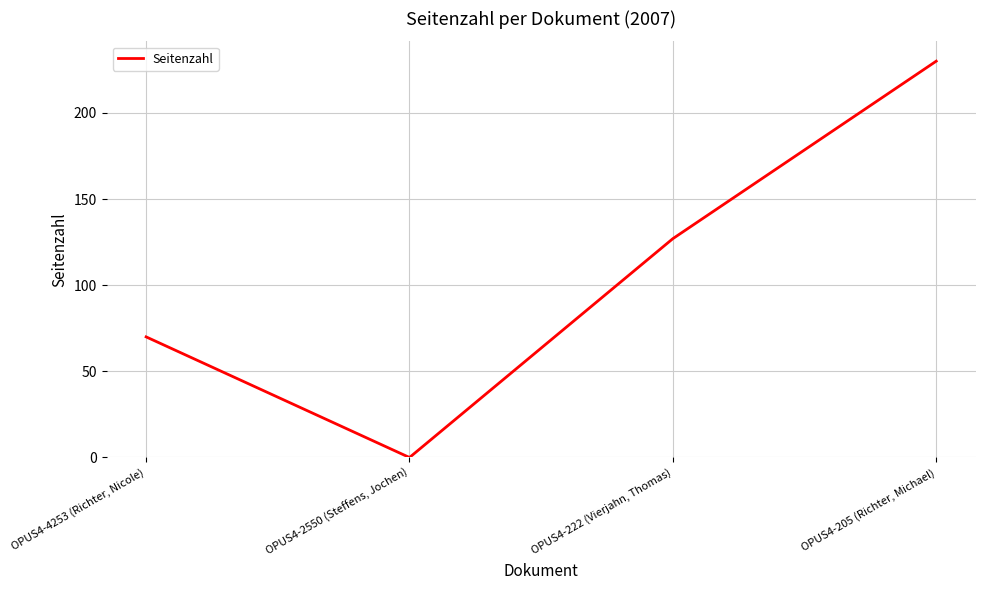

Reading left to right, transcribe all the data shown in this chart.

70	0	127	230